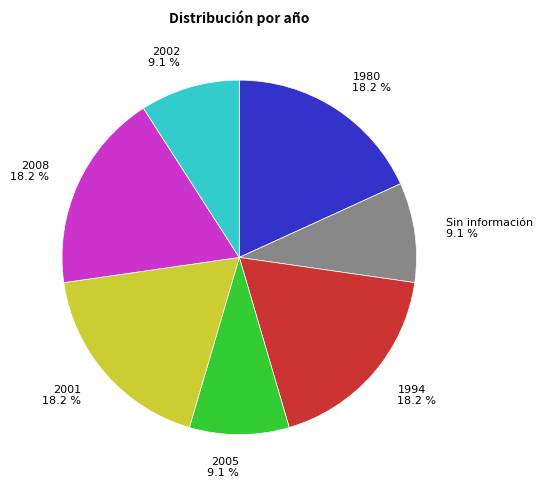

Do 2008 and 1994 together represent more than half of the pie?

No